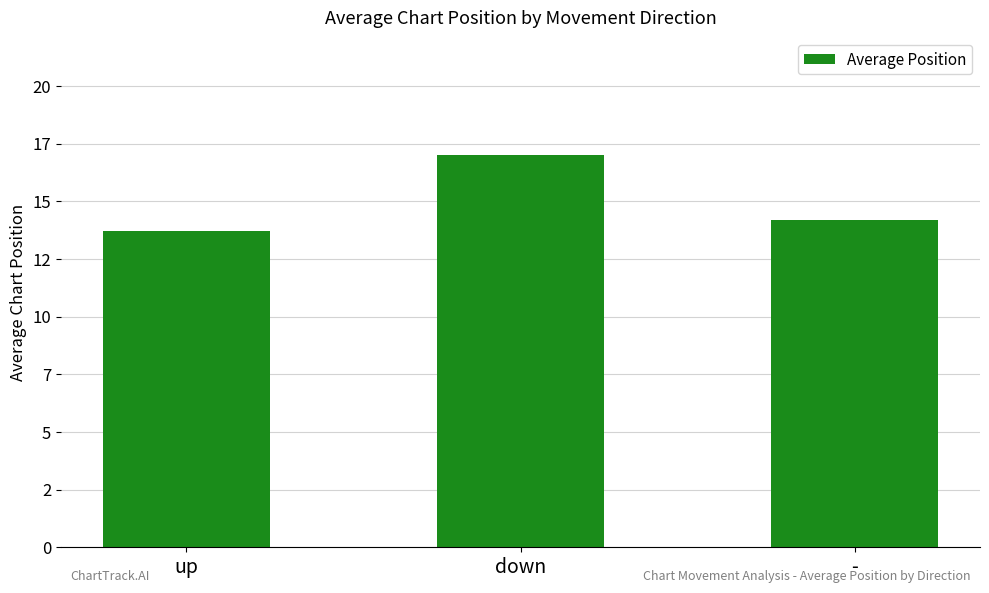

What is the maximum value shown in the chart?

17.0